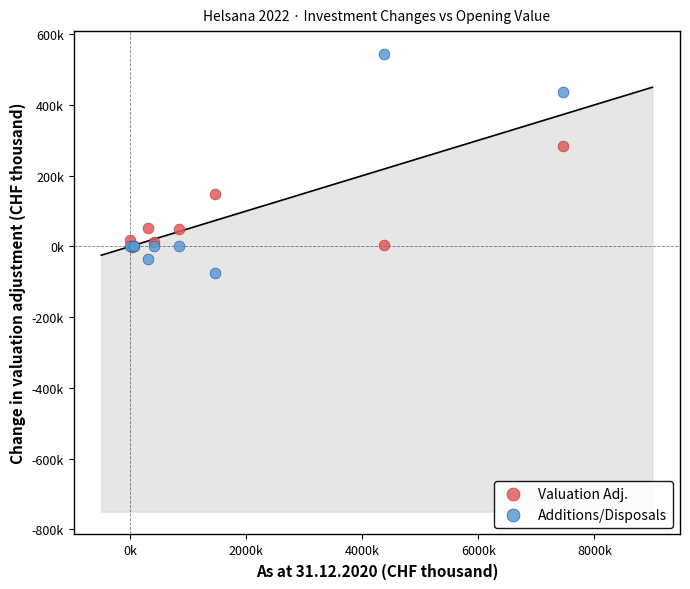

Which series has the widest spread of Y values?

Additions/Disposals